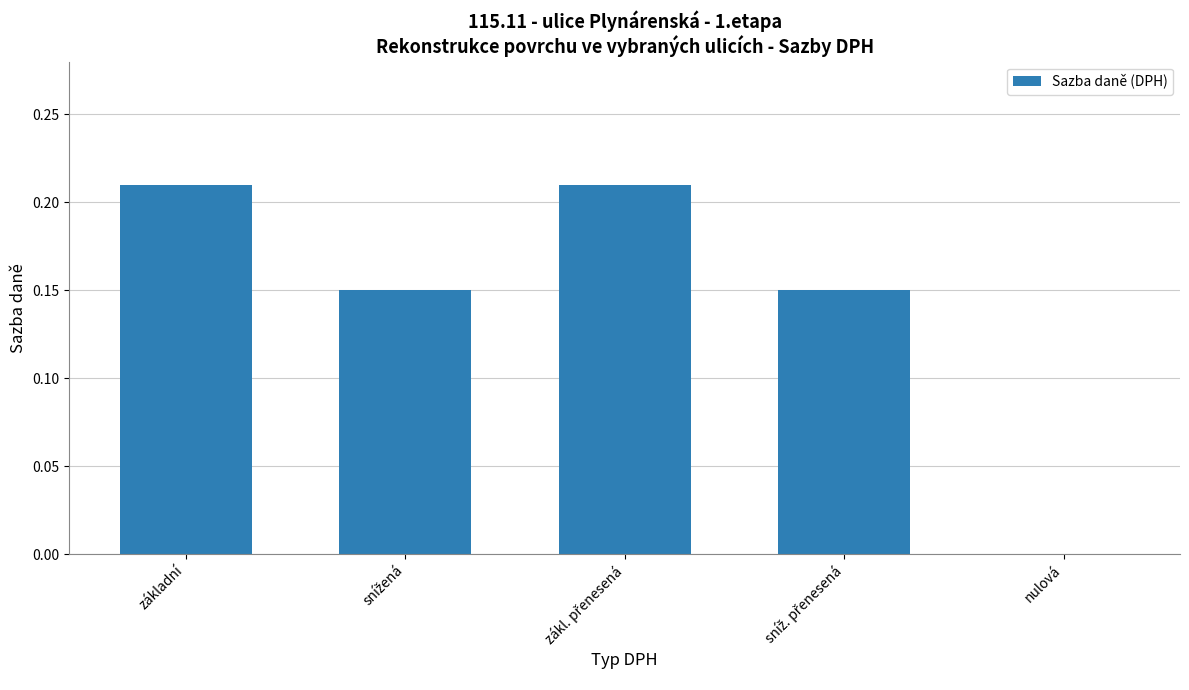

What is the sum of all values?

0.7